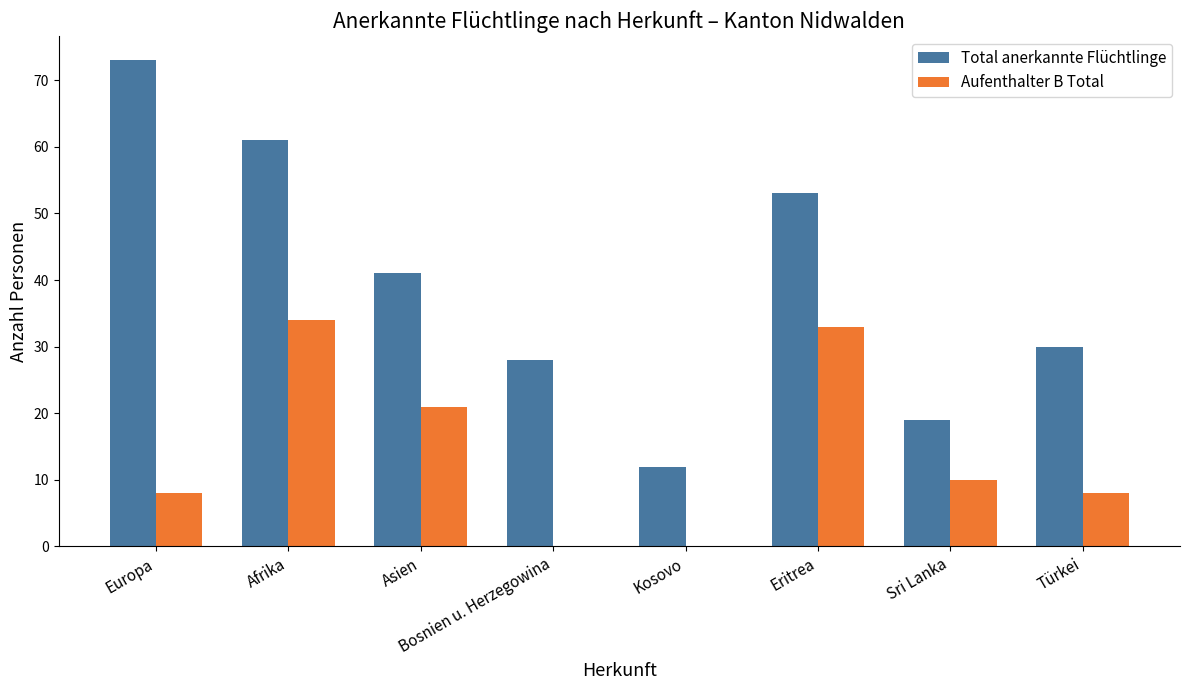

What is the sum of all Total anerkannte Flüchtlinge values?

317